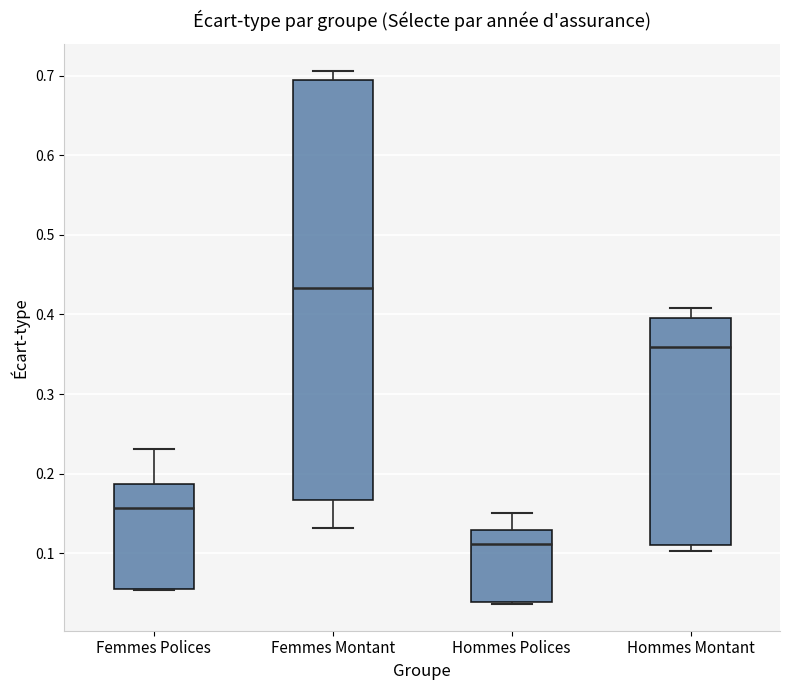

Reading left to right, read every box against the y-axis: the position of its median line, the range the box covers, and the ends of its whiskers. The values are not printed on the chart, so give them approximately, as read against the axis.

Femmes Polices: median 0.16, box 0.06 to 0.19, whiskers 0.05 to 0.23
Femmes Montant: median 0.43, box 0.17 to 0.69, whiskers 0.13 to 0.71
Hommes Polices: median 0.11, box 0.04 to 0.13, whiskers 0.04 (just below the box's lower edge) to 0.15
Hommes Montant: median 0.36, box 0.11 to 0.40, whiskers 0.10 to 0.41